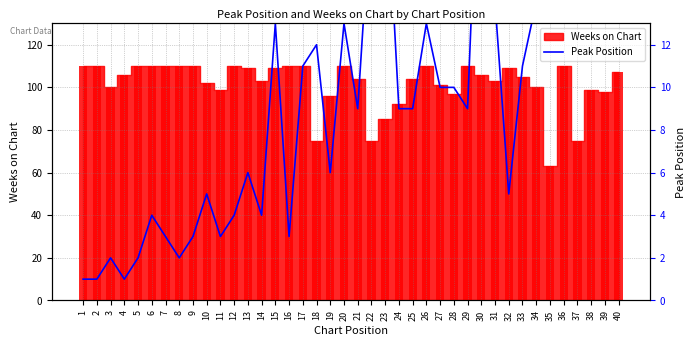

Between 25 and 35, which is larger?

35